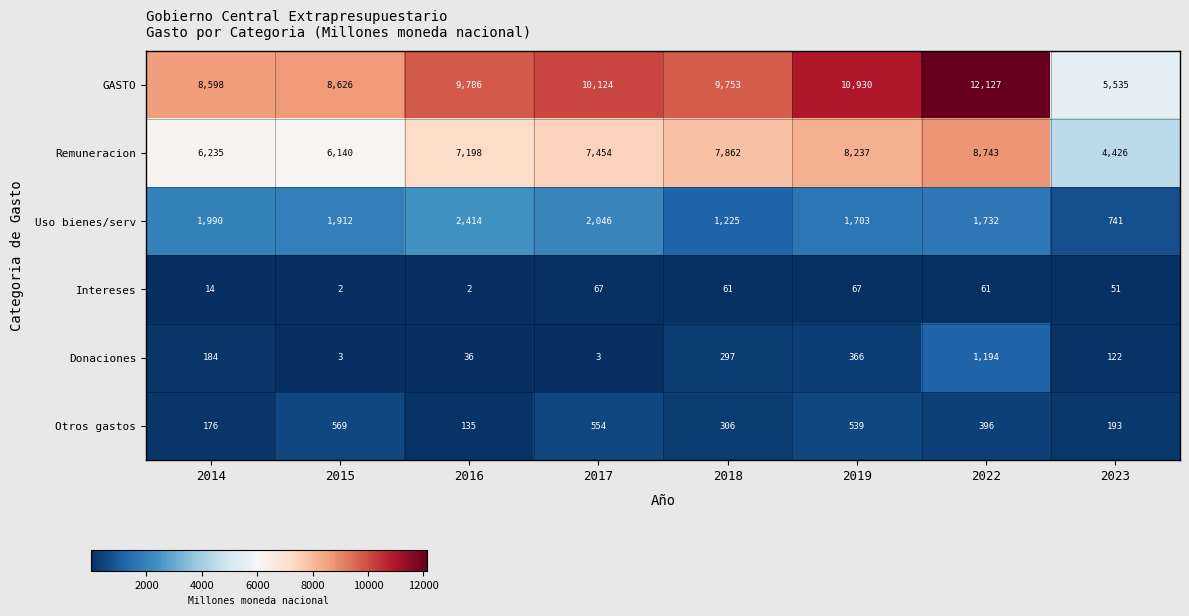

At which label does Remuneracion reach its peak?

2022